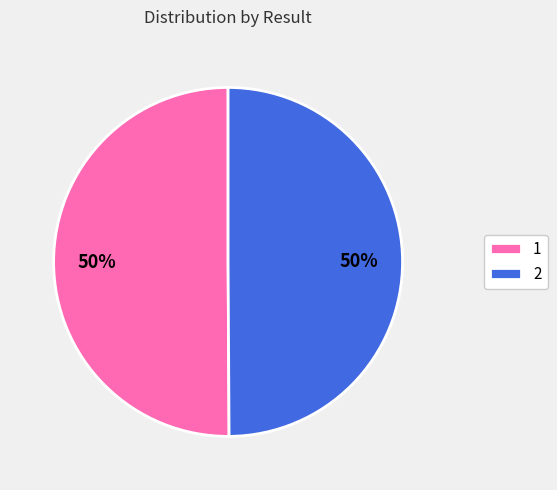

To the nearest percent, what portion does 1 represent?

50%